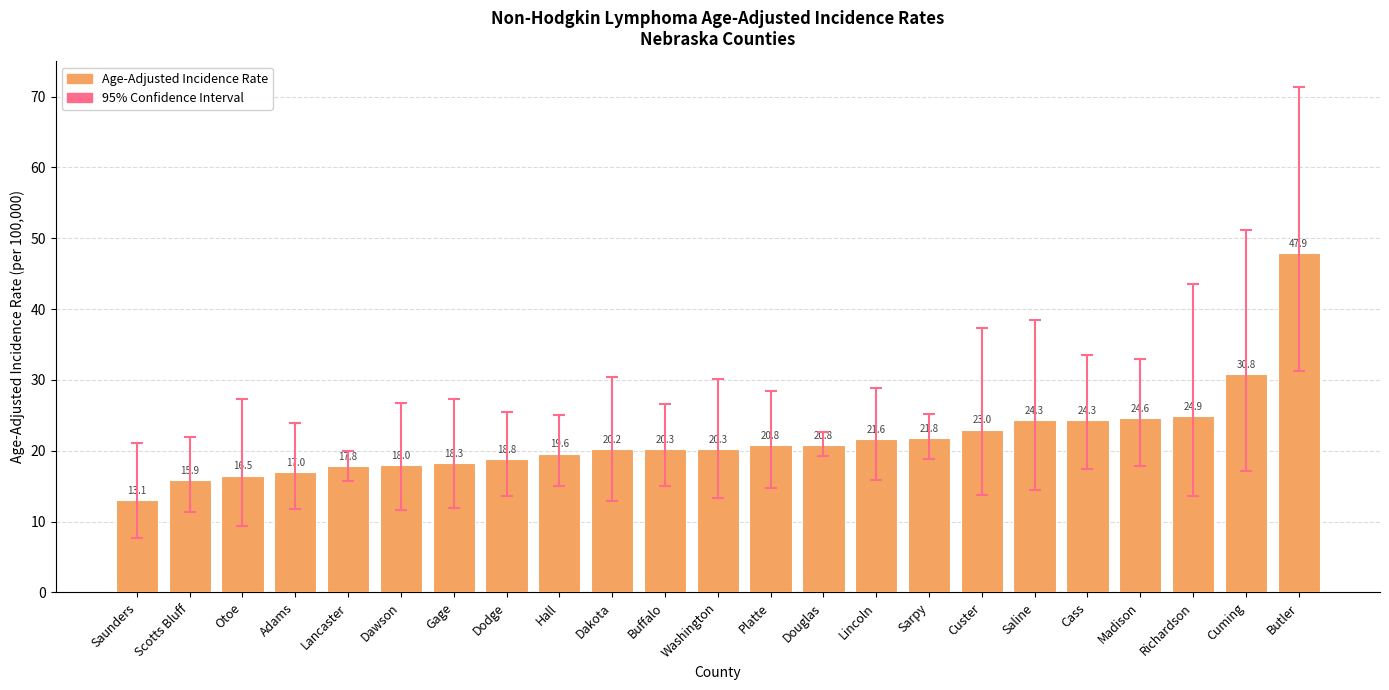

Where does the data first go above 20?

Dakota